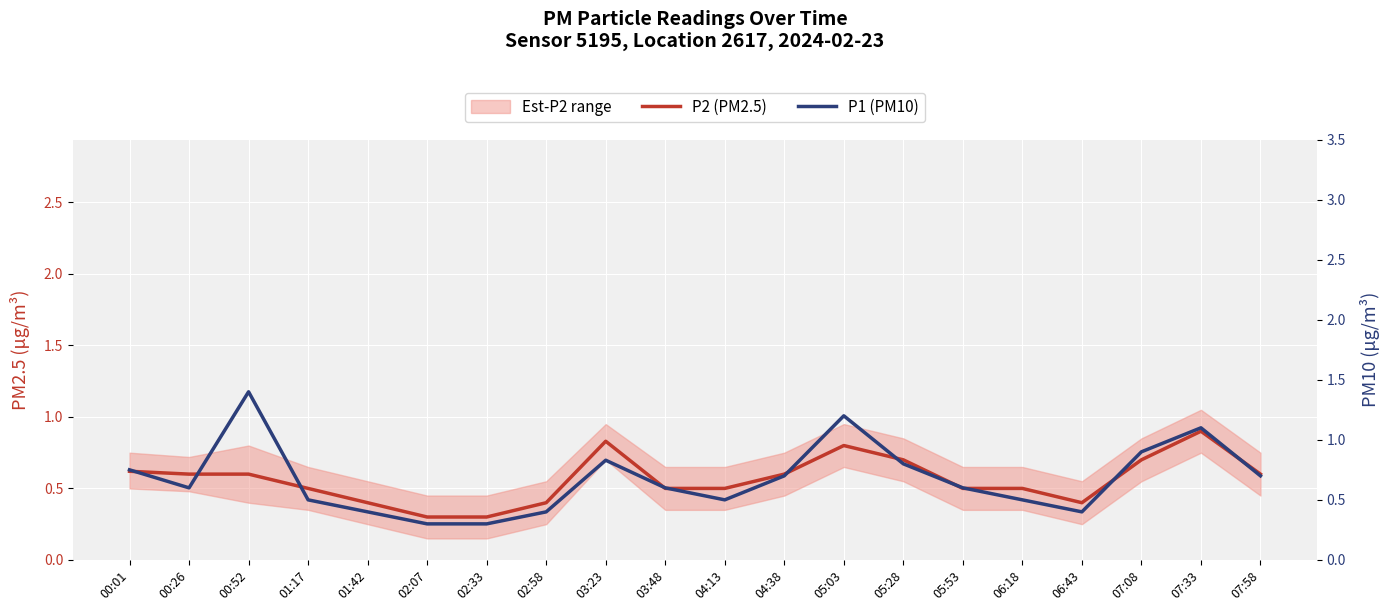

Which category has the lowest value in the P2 (PM2.5) series?

02:07